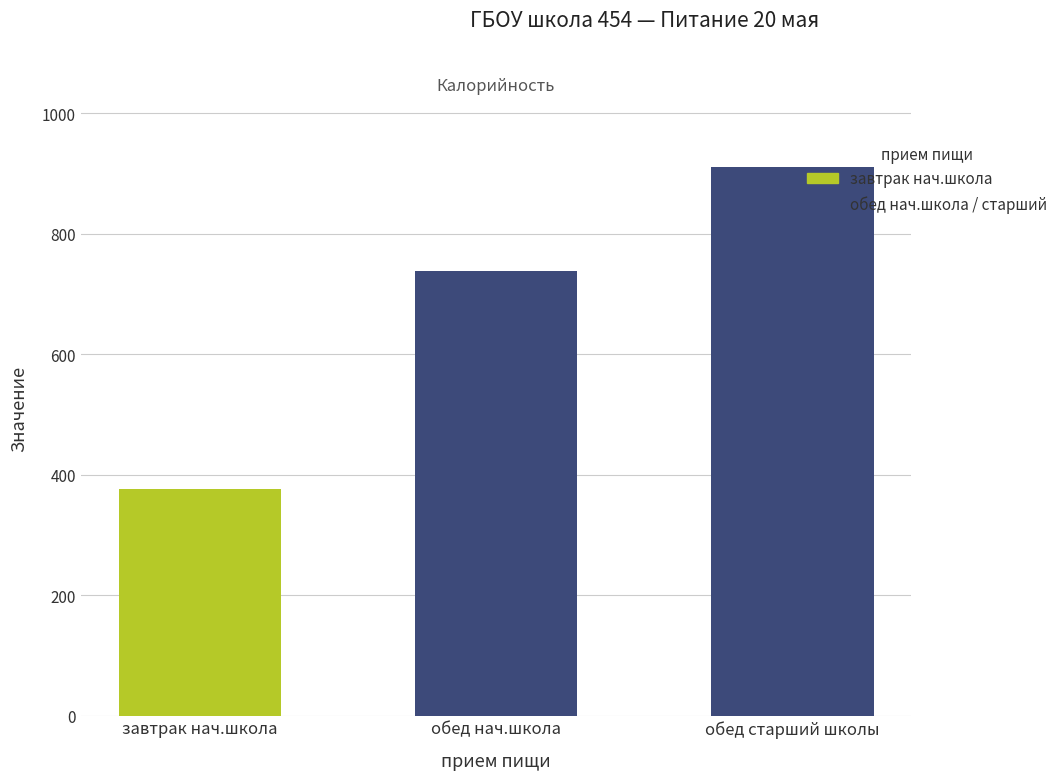

At which label is the value closest to 643?

обед нач.школа